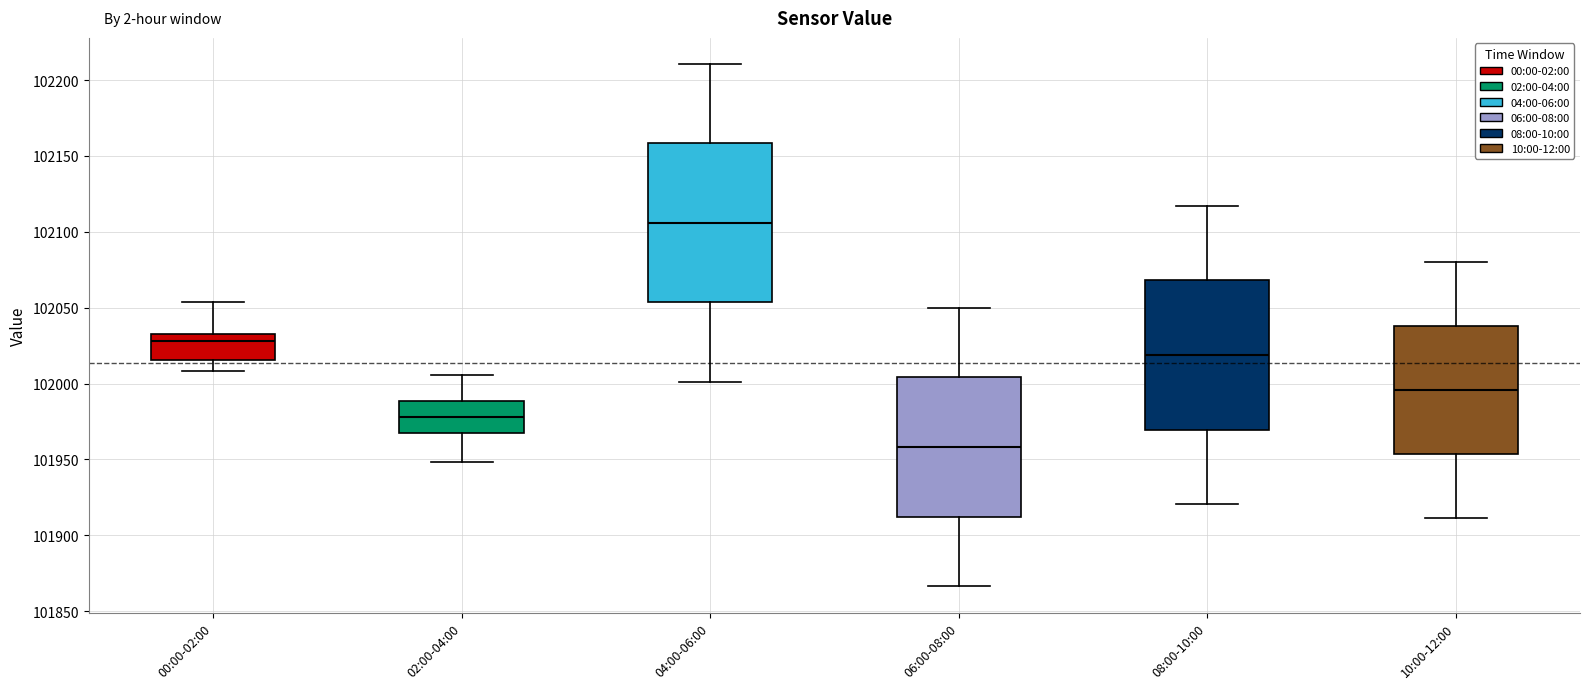

Where does the lower whisker of the box for 08:00-10:00 end on the y-axis? The values are not printed on the chart, so give them approximately, as read against the axis.

101920